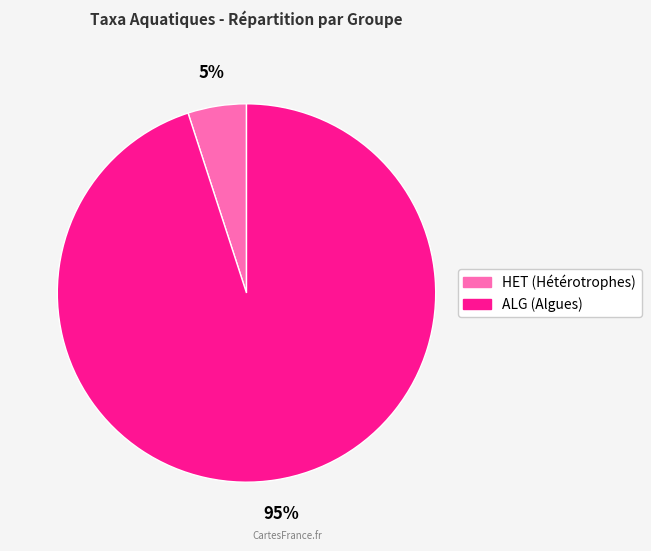

To the nearest percent, what is the average slice percentage?

50%